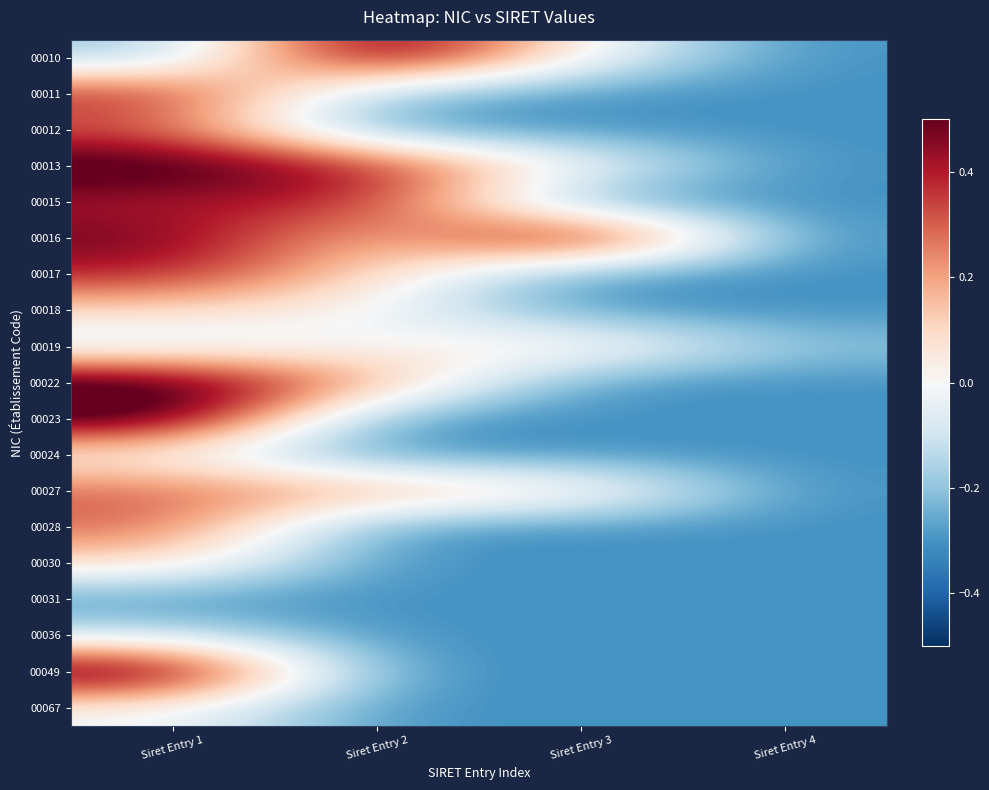

Reading left to right, what are all the values shown in this chart?

00010: Siret Entry 1=-0.2	Siret Entry 2=0.6	Siret Entry 3=0.0	Siret Entry 4=-0.3
00011: Siret Entry 1=0.4	Siret Entry 2=-0.2	Siret Entry 3=-0.3	Siret Entry 4=-0.3
00012: Siret Entry 1=0.3	Siret Entry 2=-0.3	Siret Entry 3=-0.3	Siret Entry 4=-0.3
00013: Siret Entry 1=0.6	Siret Entry 2=0.4	Siret Entry 3=0.0	Siret Entry 4=-0.3
00015: Siret Entry 1=0.4	Siret Entry 2=0.4	Siret Entry 3=-0.3	Siret Entry 4=-0.3
00016: Siret Entry 1=0.5	Siret Entry 2=0.1	Siret Entry 3=0.6	Siret Entry 4=-0.3
00017: Siret Entry 1=0.4	Siret Entry 2=0.1	Siret Entry 3=-0.3	Siret Entry 4=-0.3
00018: Siret Entry 1=0.1	Siret Entry 2=0.0	Siret Entry 3=-0.3	Siret Entry 4=-0.3
00019: Siret Entry 1=-0.1	Siret Entry 2=0.0	Siret Entry 3=0.1	Siret Entry 4=-0.2
00022: Siret Entry 1=0.6	Siret Entry 2=0.2	Siret Entry 3=-0.3	Siret Entry 4=-0.3
00023: Siret Entry 1=0.6	Siret Entry 2=-0.3	Siret Entry 3=-0.3	Siret Entry 4=-0.3
00024: Siret Entry 1=0.0	Siret Entry 2=-0.3	Siret Entry 3=-0.3	Siret Entry 4=-0.3
00027: Siret Entry 1=0.3	Siret Entry 2=0.2	Siret Entry 3=0.1	Siret Entry 4=-0.3
00028: Siret Entry 1=0.3	Siret Entry 2=-0.3	Siret Entry 3=-0.3	Siret Entry 4=-0.3
00030: Siret Entry 1=0.1	Siret Entry 2=-0.3	Siret Entry 3=-0.3	Siret Entry 4=-0.3
00031: Siret Entry 1=-0.3	Siret Entry 2=-0.3	Siret Entry 3=-0.3	Siret Entry 4=-0.3
00036: Siret Entry 1=-0.1	Siret Entry 2=-0.3	Siret Entry 3=-0.3	Siret Entry 4=-0.3
00049: Siret Entry 1=0.6	Siret Entry 2=-0.3	Siret Entry 3=-0.3	Siret Entry 4=-0.3
00067: Siret Entry 1=0.0	Siret Entry 2=-0.3	Siret Entry 3=-0.3	Siret Entry 4=-0.3